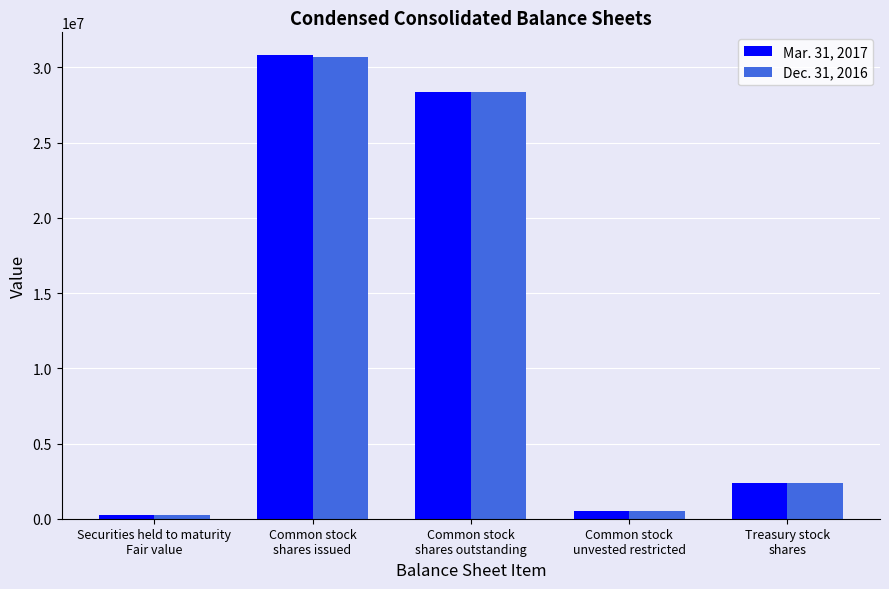

What is the approximate value of Dec. 31, 2016 at Common stock
shares issued, to the nearest 100?

30695900